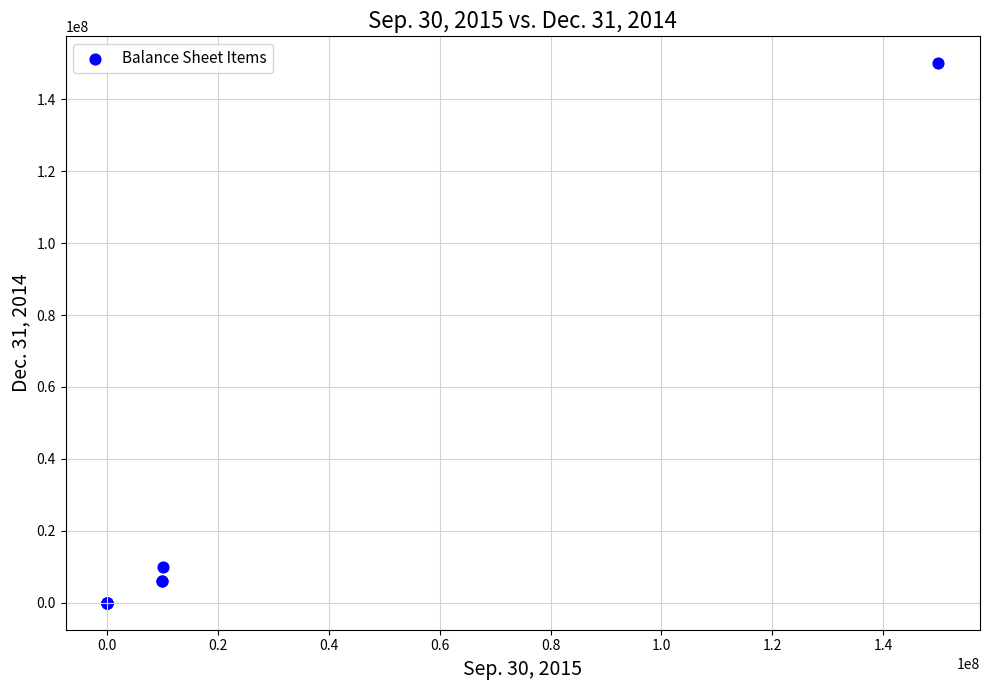

What Y value in the scatter plot is closest to 75000000?

10000000.0